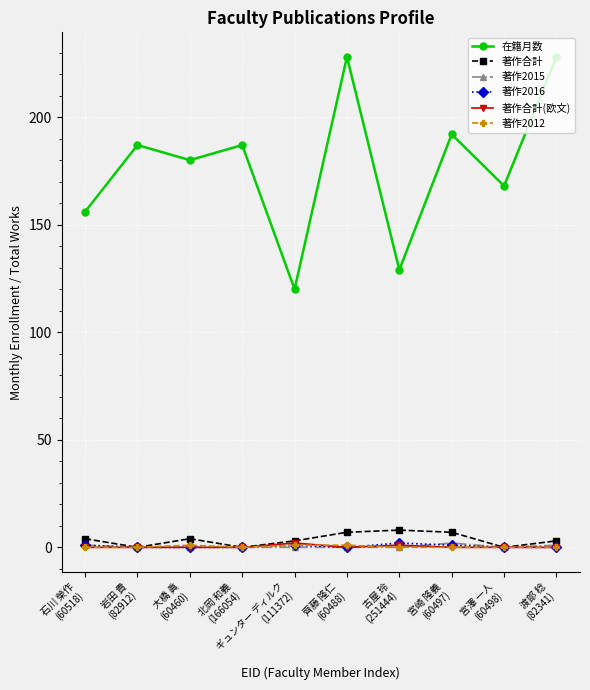

True or false: 著作2016 has more than 0 points higher than both neighbors.

True